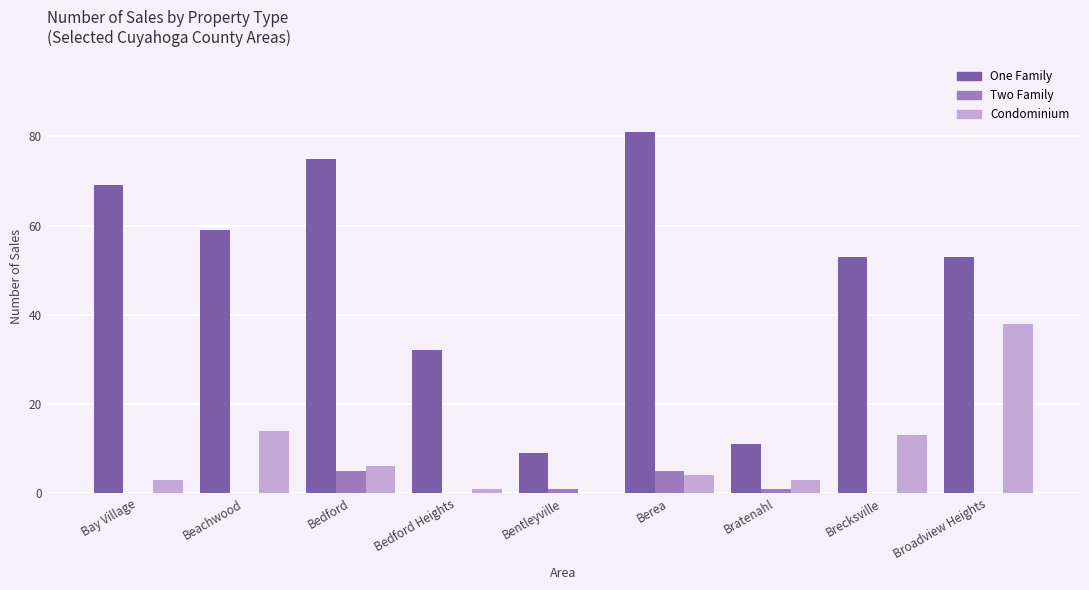

How many values in Condominium are above zero?

8